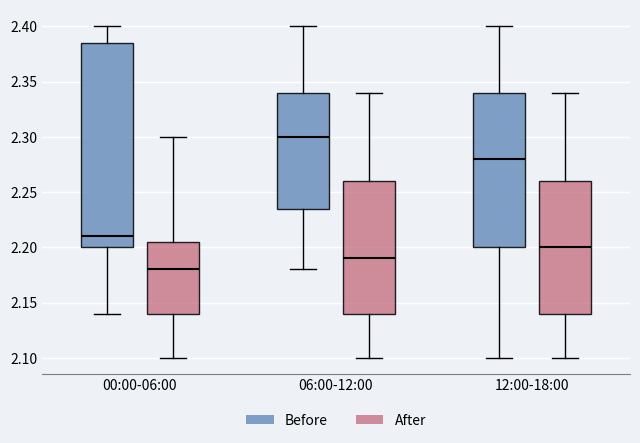

Reading left to right, read every box against the y-axis: the position of its median line, the range the box covers, and the ends of its whiskers. The values are not printed on the chart, so give them approximately, as read against the axis.

00:00-06:00 (Before): median 2.210, box 2.200 to 2.385, whiskers 2.140 to 2.400
00:00-06:00 (After): median 2.180, box 2.140 to 2.205, whiskers 2.100 to 2.300
06:00-12:00 (Before): median 2.300, box 2.235 to 2.340, whiskers 2.180 to 2.400
06:00-12:00 (After): median 2.190, box 2.140 to 2.260, whiskers 2.100 to 2.340
12:00-18:00 (Before): median 2.280, box 2.200 to 2.340, whiskers 2.100 to 2.400
12:00-18:00 (After): median 2.200, box 2.140 to 2.260, whiskers 2.100 to 2.340